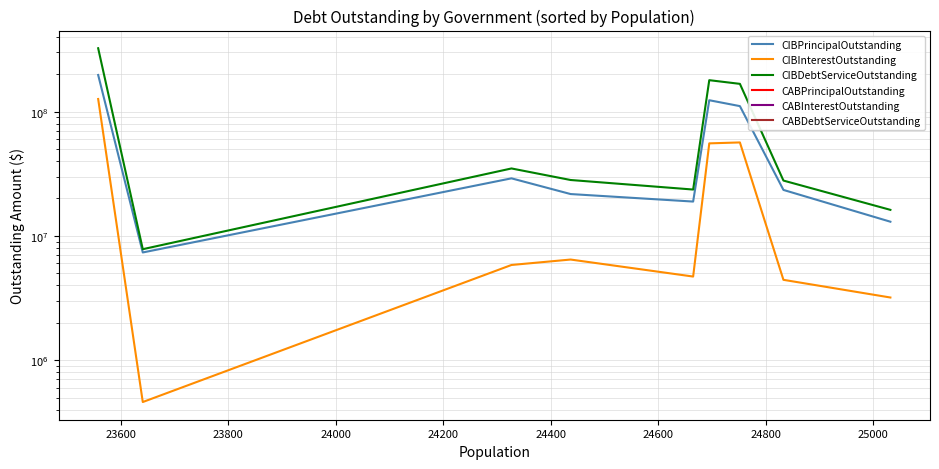

Between 23800 and 24200, which series saw the biggest shift?

CIBDebtServiceOutstanding